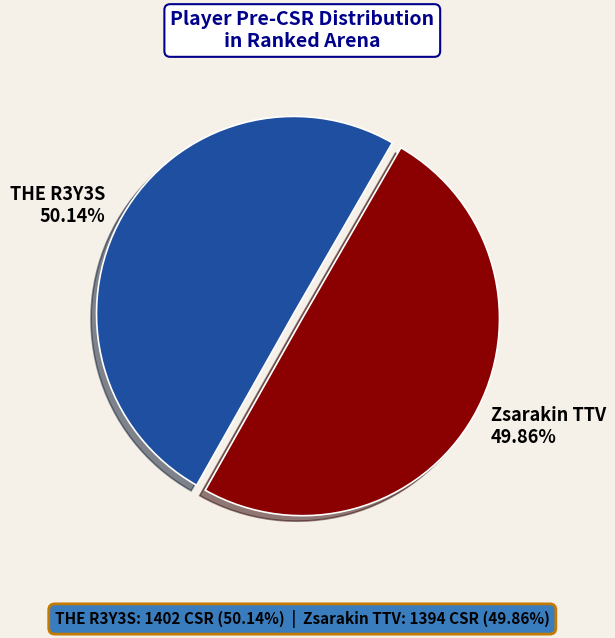

Is there any slice that represents more than half of the pie?

Yes